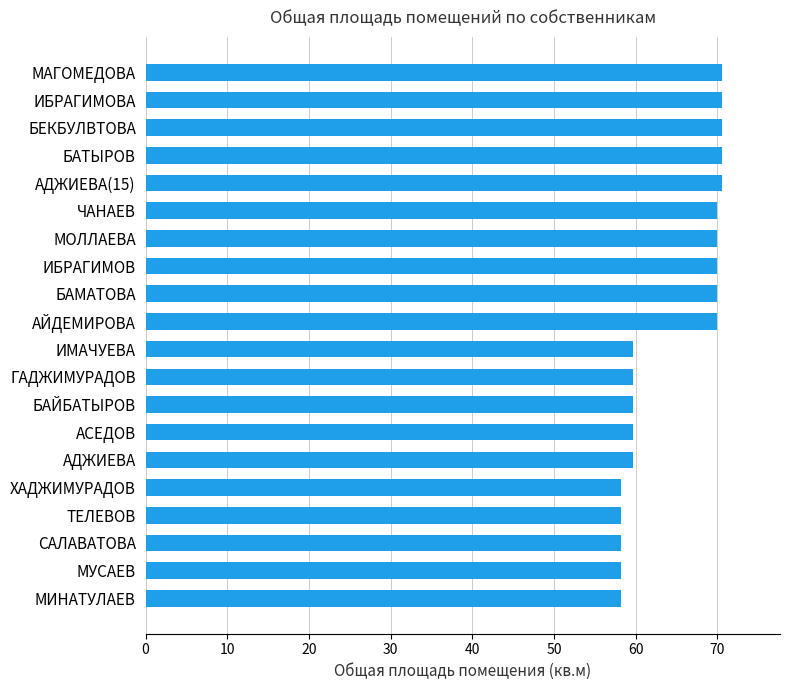

Does the chart contain stacked bars?

No